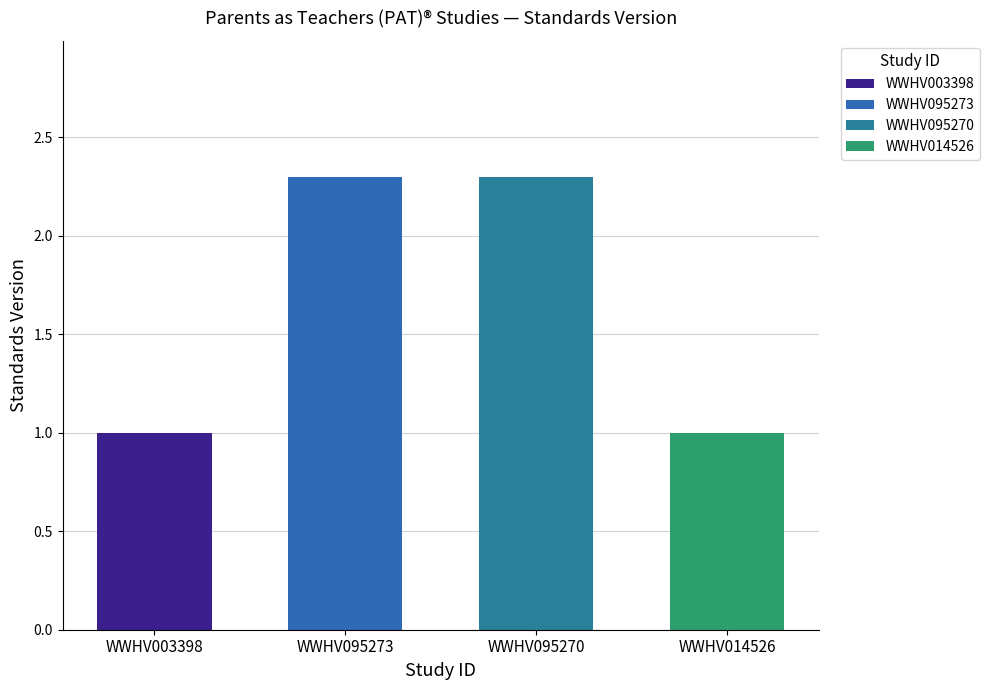

List the labels in order of value, smallest first.

WWHV003398, WWHV014526, WWHV095273, WWHV095270